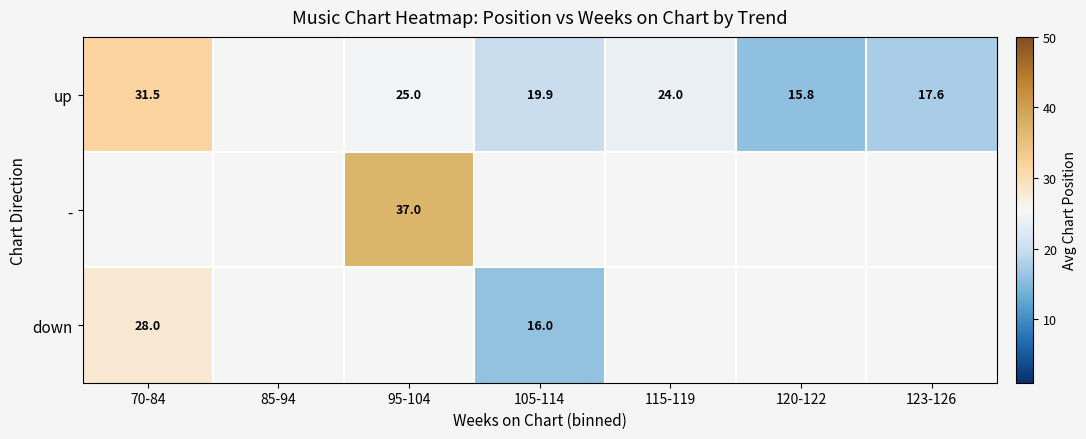

True or false: up has a value of 19.9 at 105-114.

True